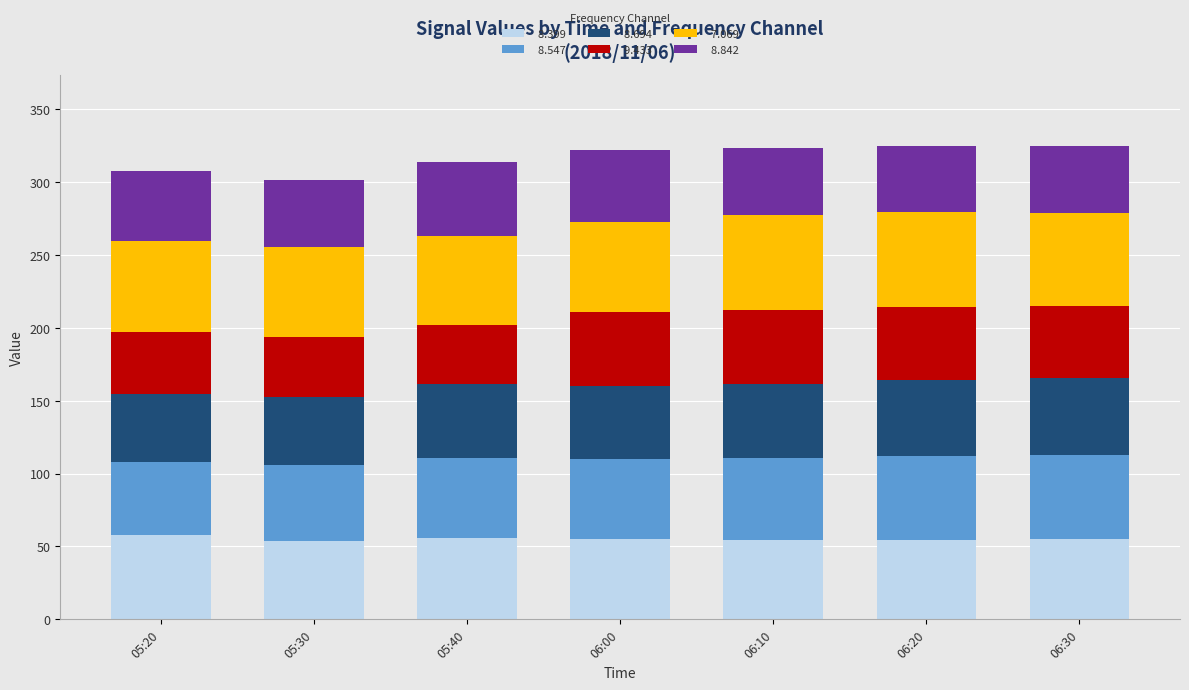

What is the total value across all series at 05:30?

301.8